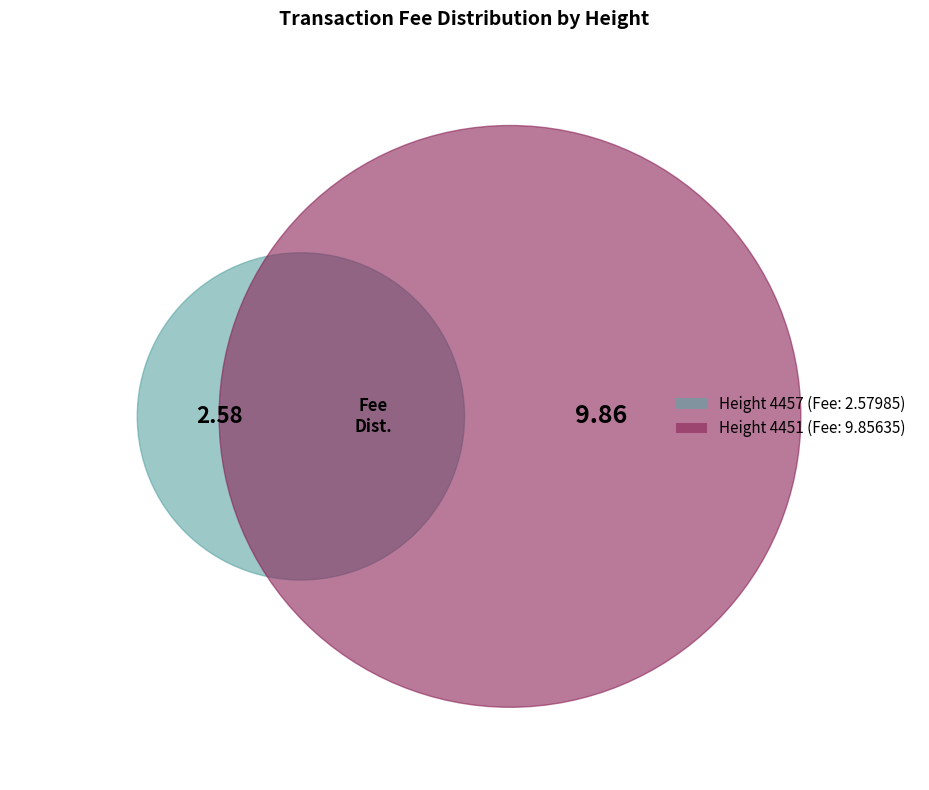

To the nearest percent, what portion does 4451 represent?

79%